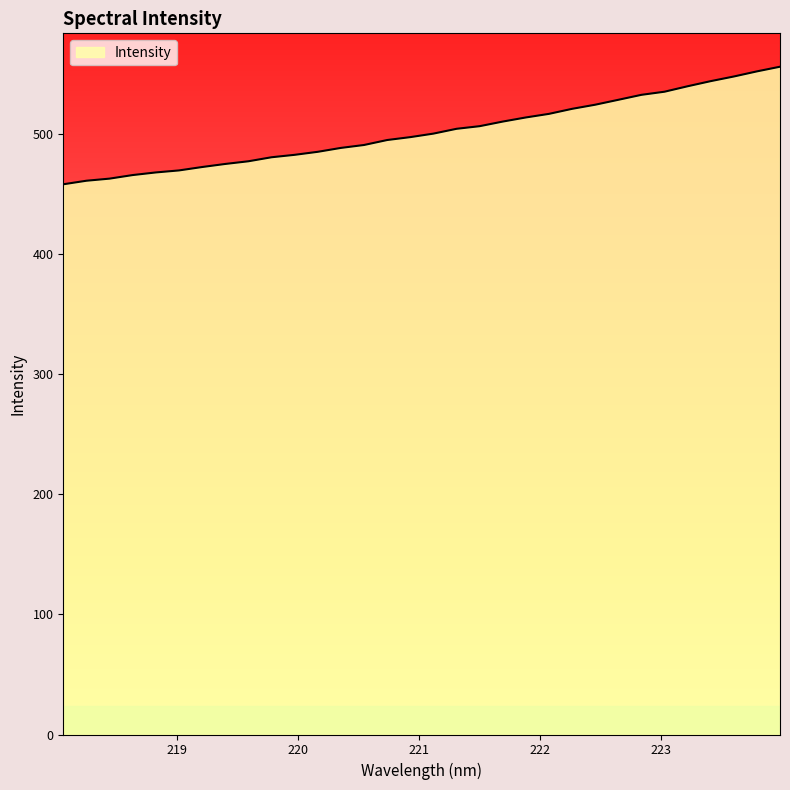

What is the smallest value displayed?

458.4